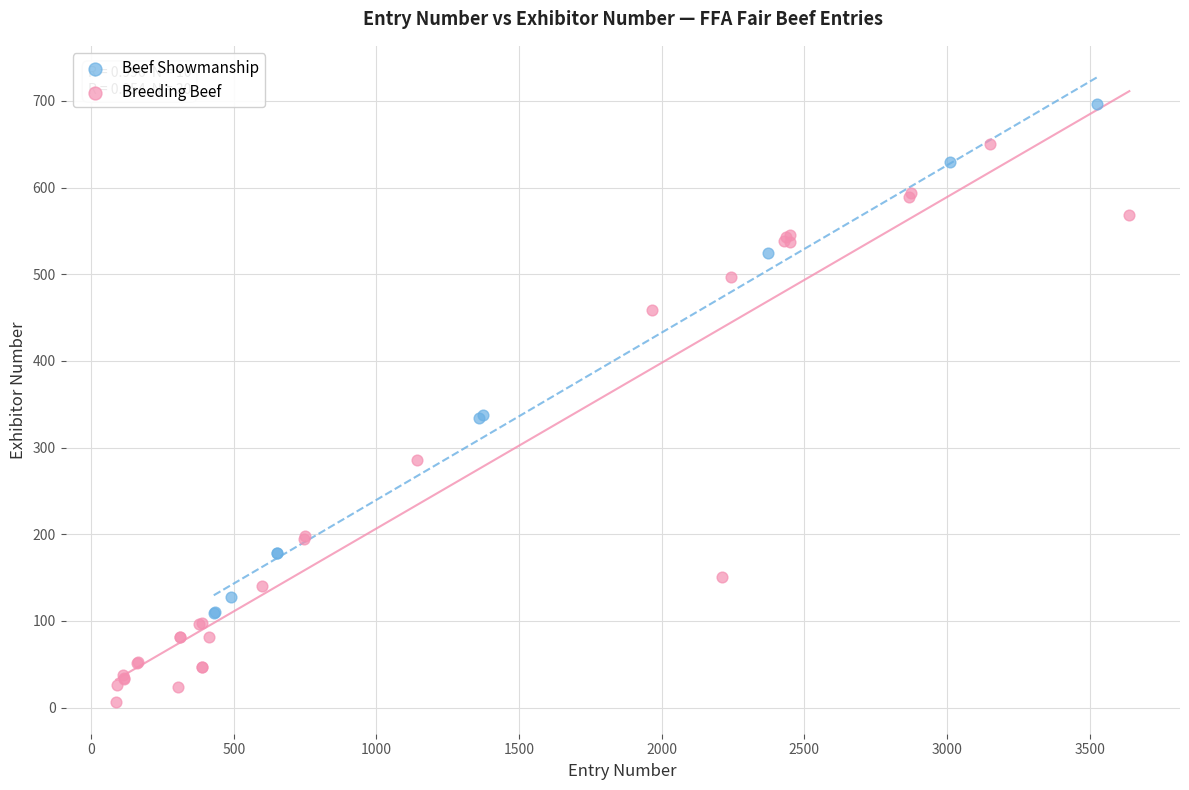

Which series reaches the maximum Y coordinate?

Beef Showmanship